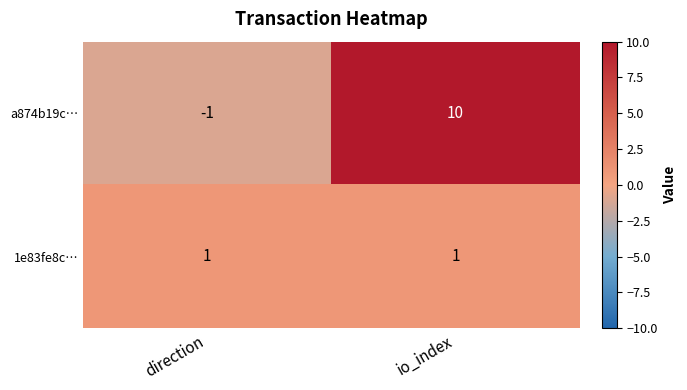

What is the sum of all a874b19c… values?

9